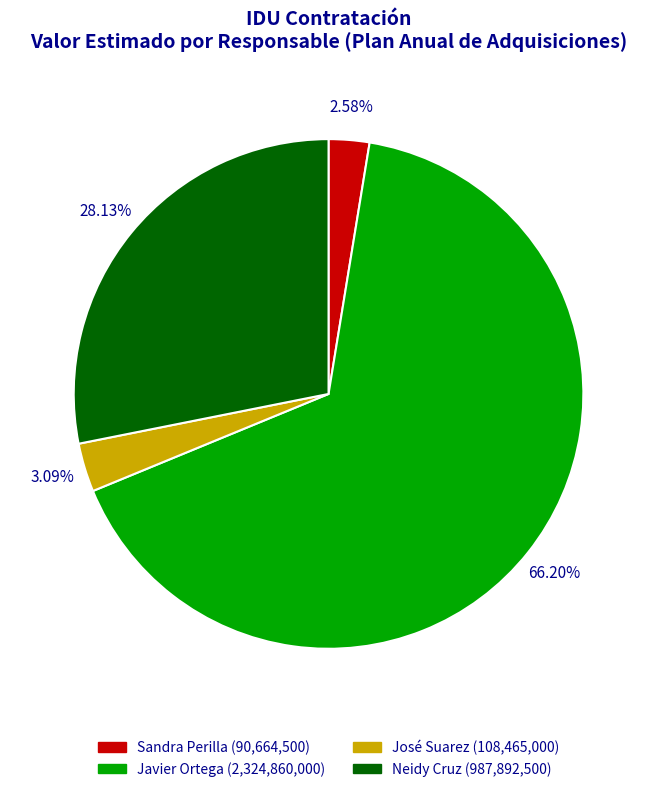

How many slices are in this pie chart?

4